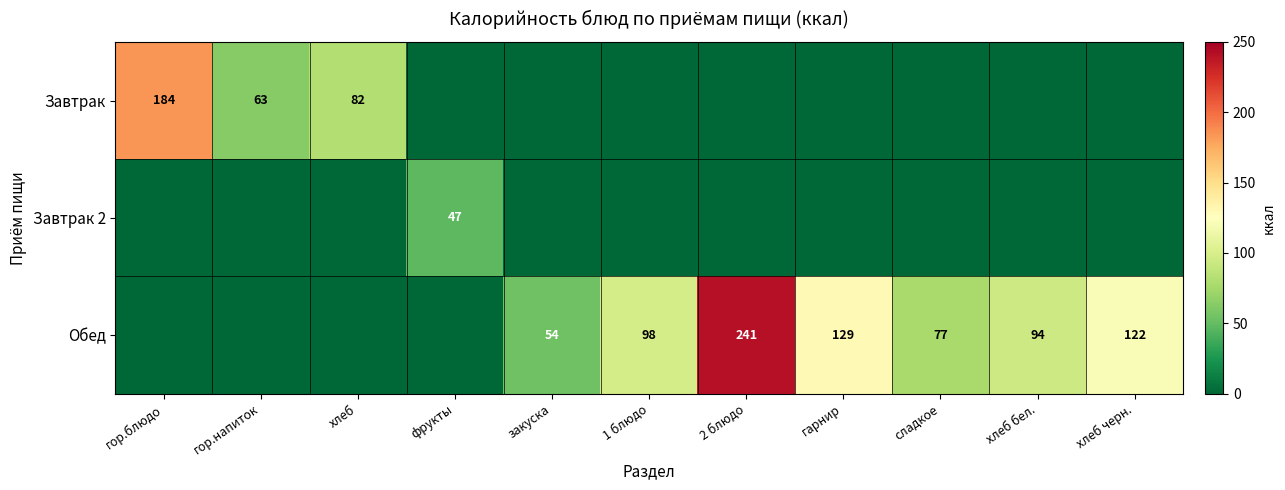

What is the difference between the Завтрак values at гор.напиток and гор.блюдо?

121